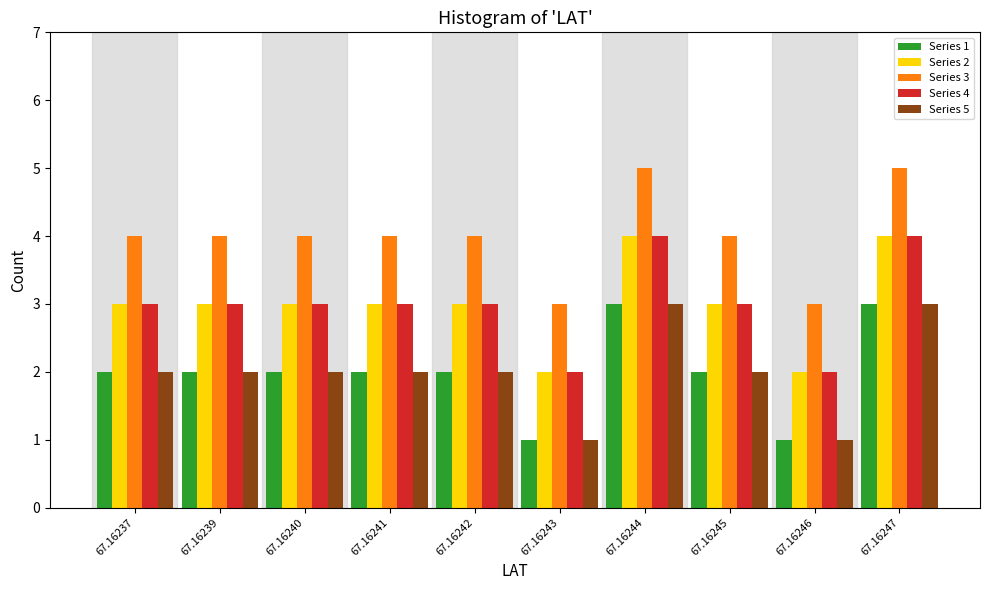

The Series 4 series shows 3 at 67.16243. True or false?

False